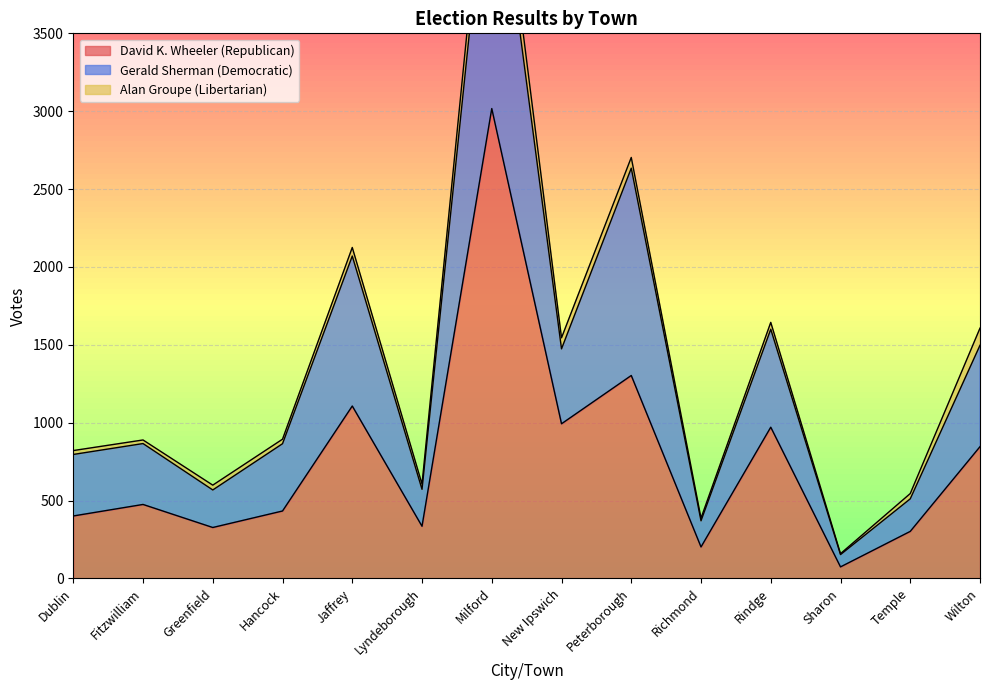

The value of David K. Wheeler (Republican) at Milford is 3017. True or false?

True